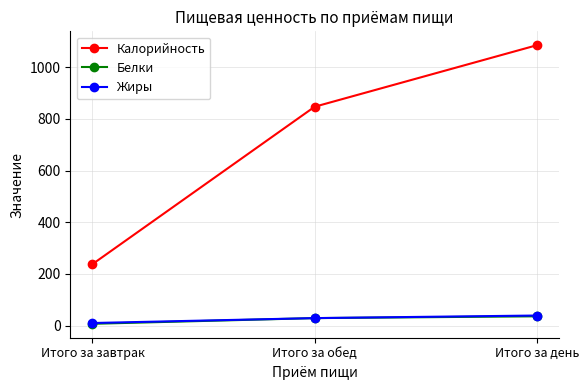

What is the sum of all Белки values?

72